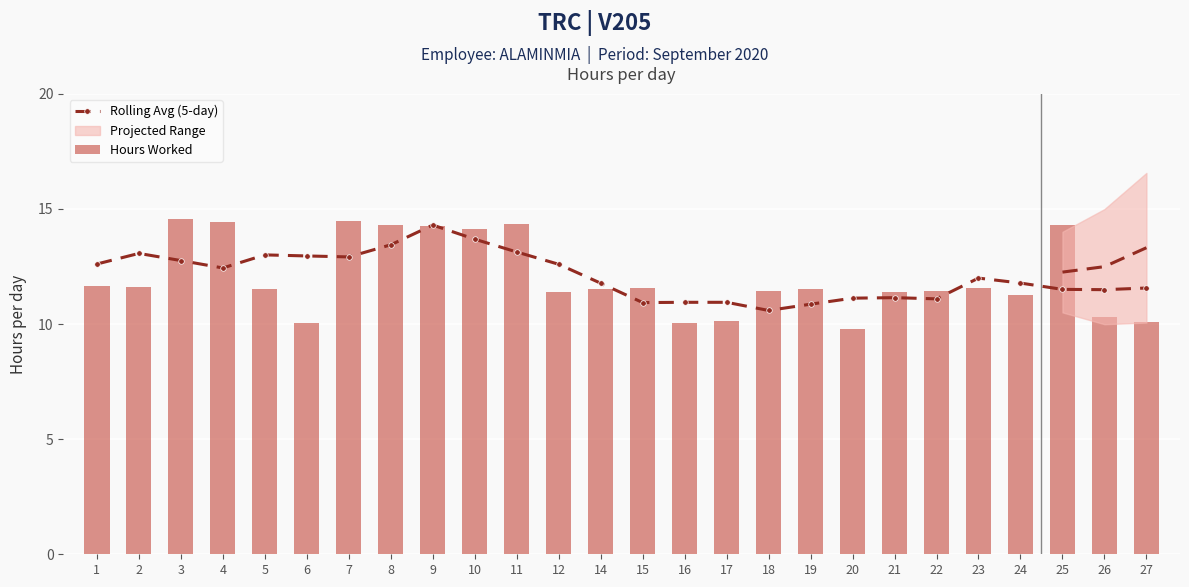

Which series has the largest range (max minus min)?

Hours Worked